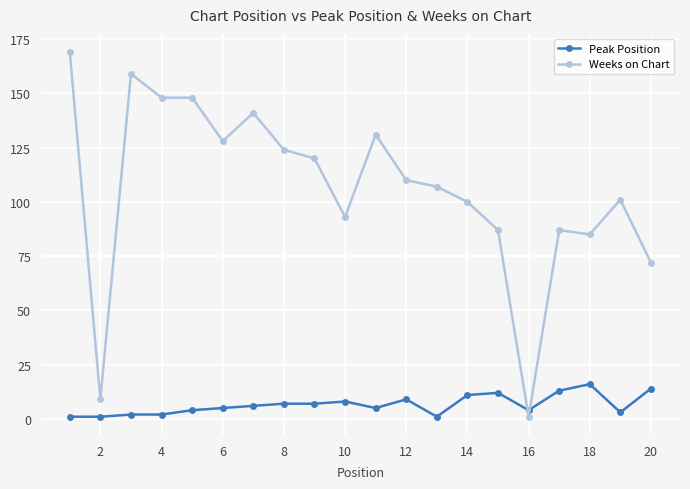

After their last crossing, which series has the higher values: Weeks on Chart or Peak Position?

Weeks on Chart